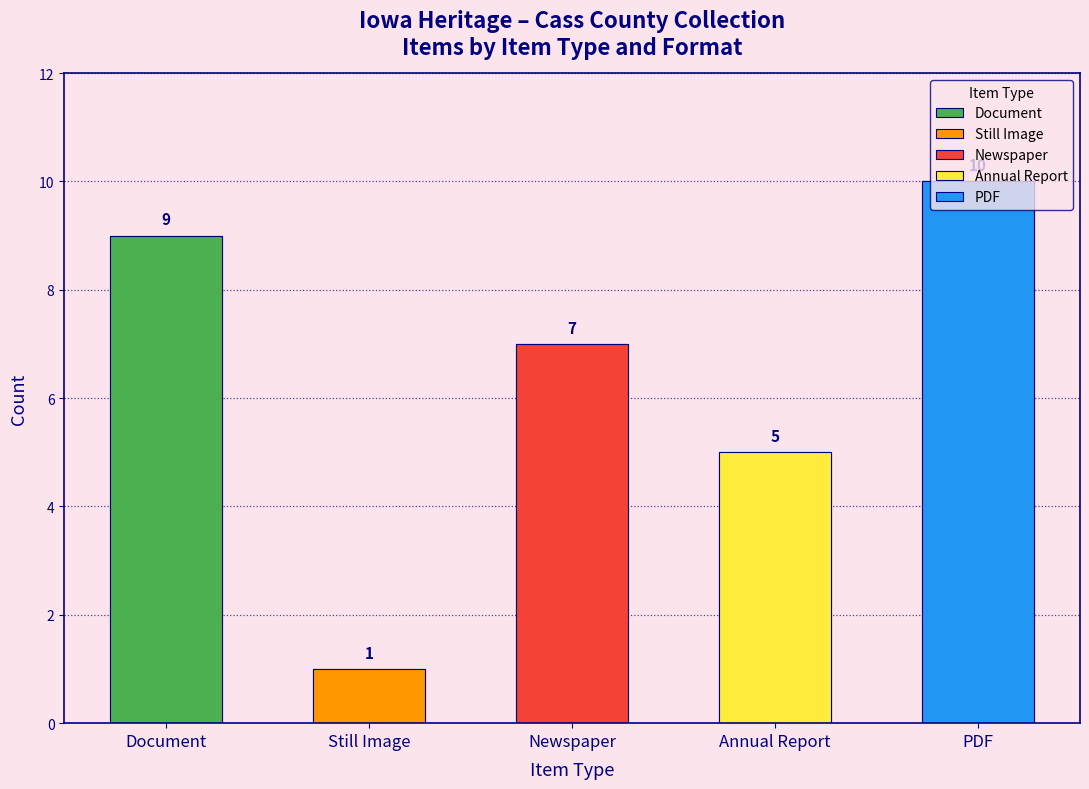

At which label does Document reach its minimum?

Unknown